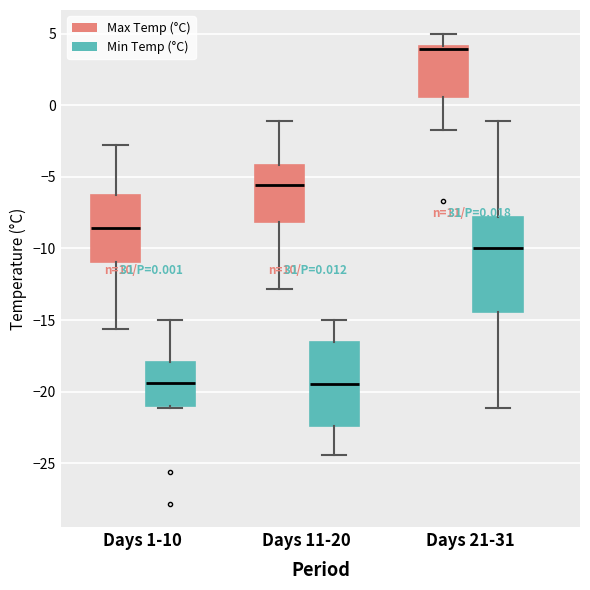

Comparing the boxes themselves (not the whiskers), which one is the tallest?

Days 21-31 (Min Temp (°C))